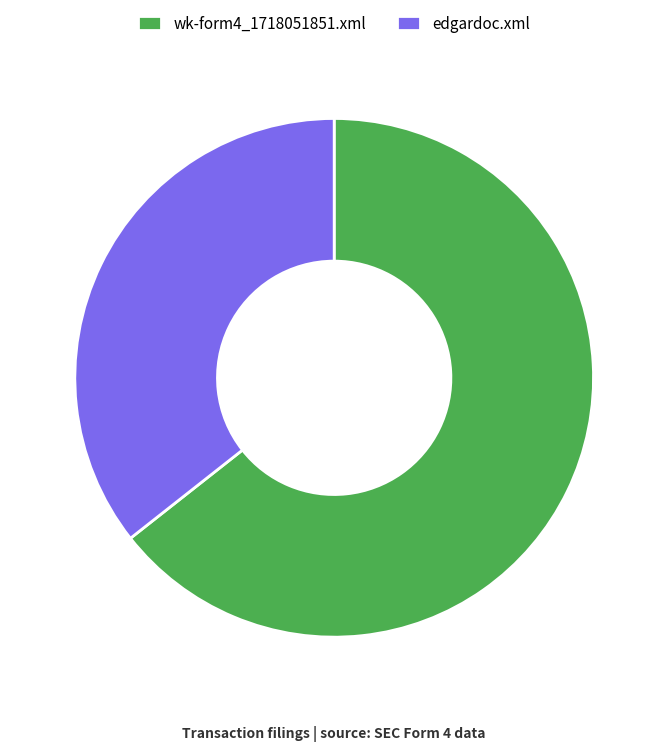

Is the sum of wk-form4_1718051851.xml and edgardoc.xml greater than half?

Yes